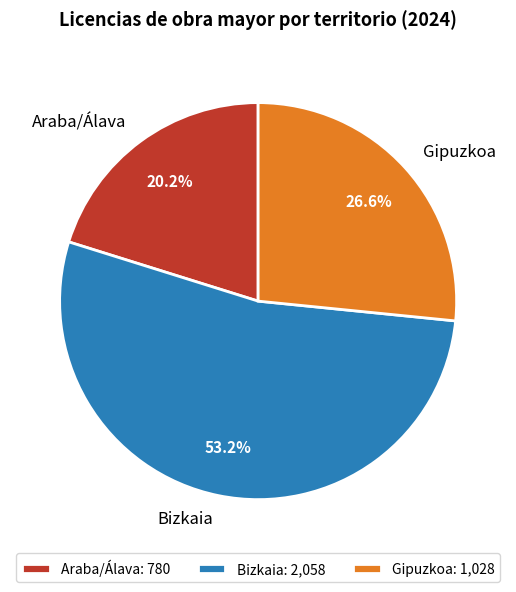

To the nearest percent, what is the average slice percentage?

33%